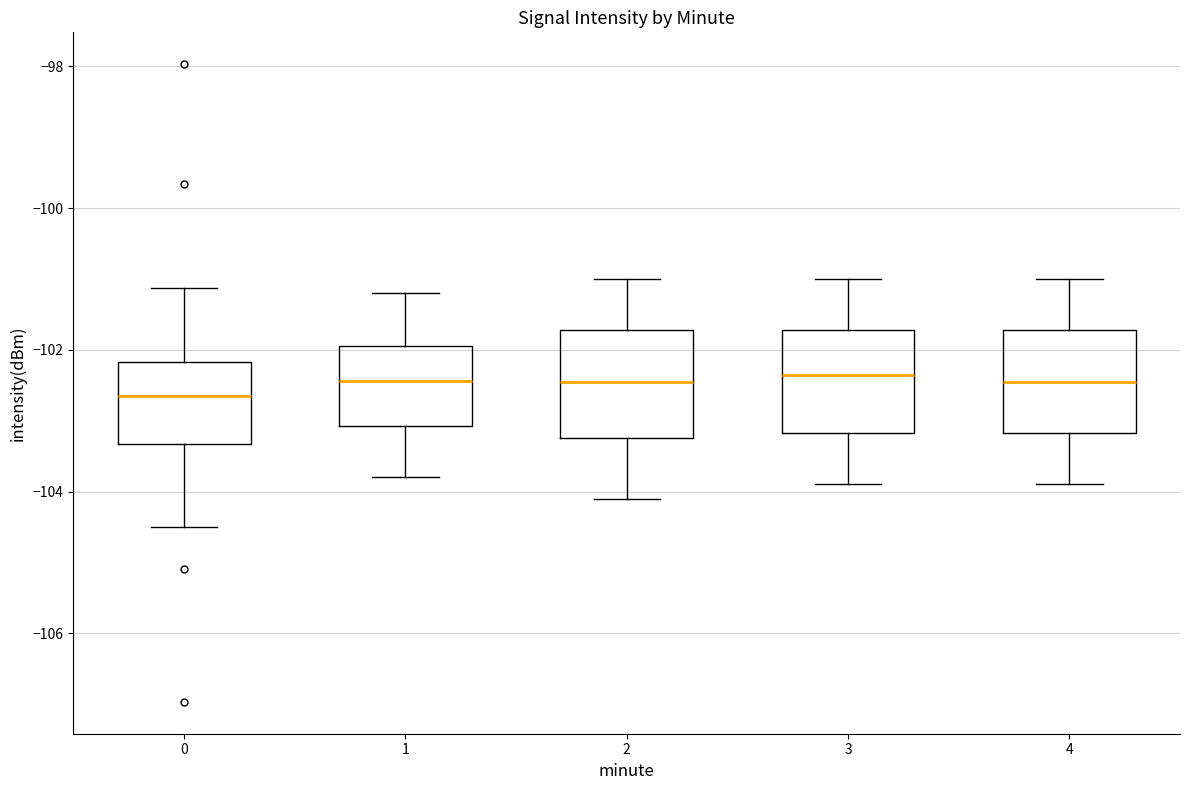

Reading left to right, transcribe this box plot: for each box, give where its median line is, the range the box spans, and where its two whiskers end, as read against the y-axis. The values are not printed on the chart, so give them approximately, as read against the axis.

0: median -102.6, box -103.4 to -102.2, whiskers -104.4 to -101.2
1: median -102.4, box -103.0 to -102.0, whiskers -103.8 to -101.2
2: median -102.4, box -103.2 to -101.8, whiskers -104.0 to -101.0
3: median -102.4, box -103.2 to -101.8, whiskers -103.8 to -101.0
4: median -102.4, box -103.2 to -101.8, whiskers -103.8 to -101.0